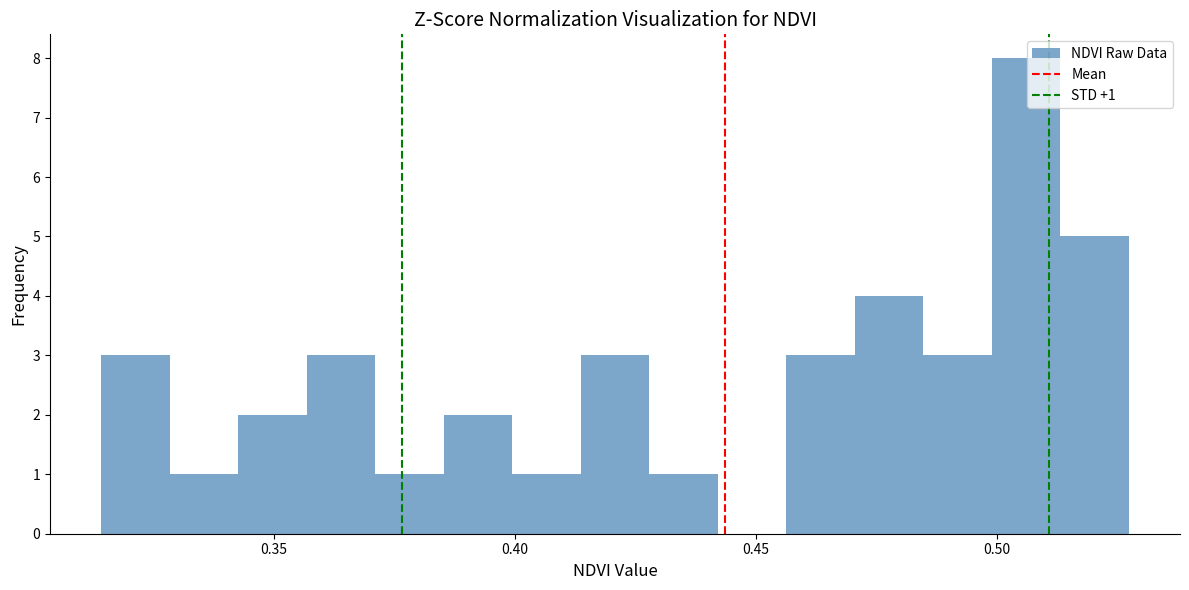

Around what value on the x-axis is the tallest bar? Give the approximate position of its centre, as read against the axis.

0.505